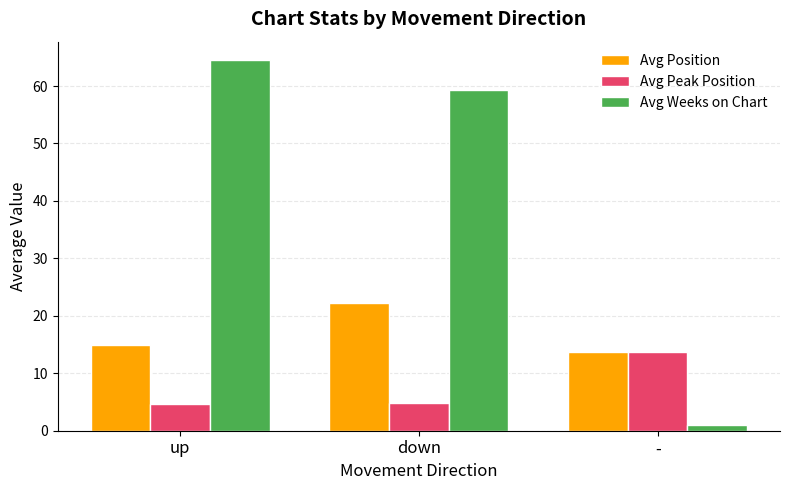

How many groups of bars are there?

3